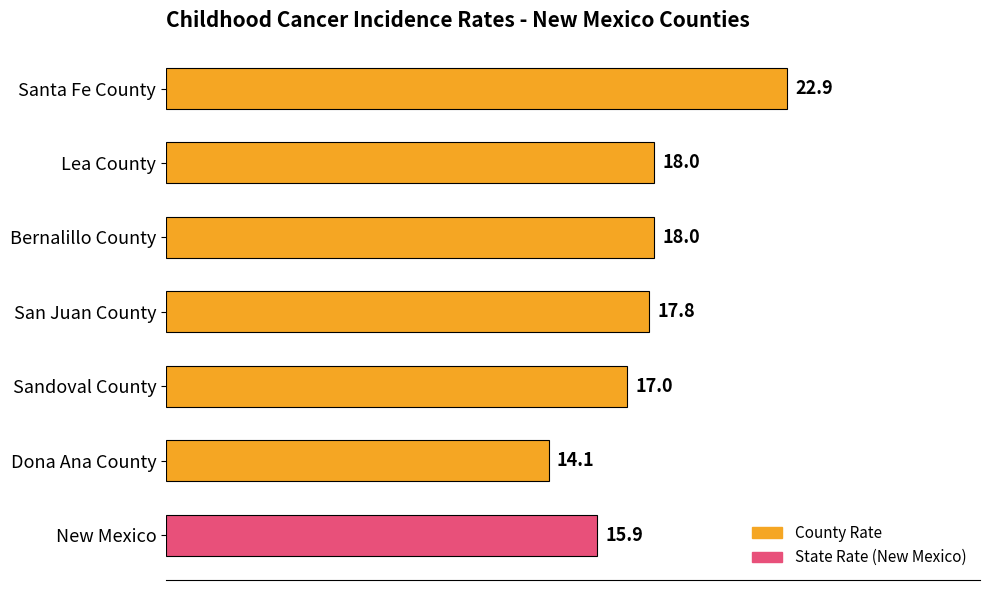

What is the minimum value shown in the chart?

14.1